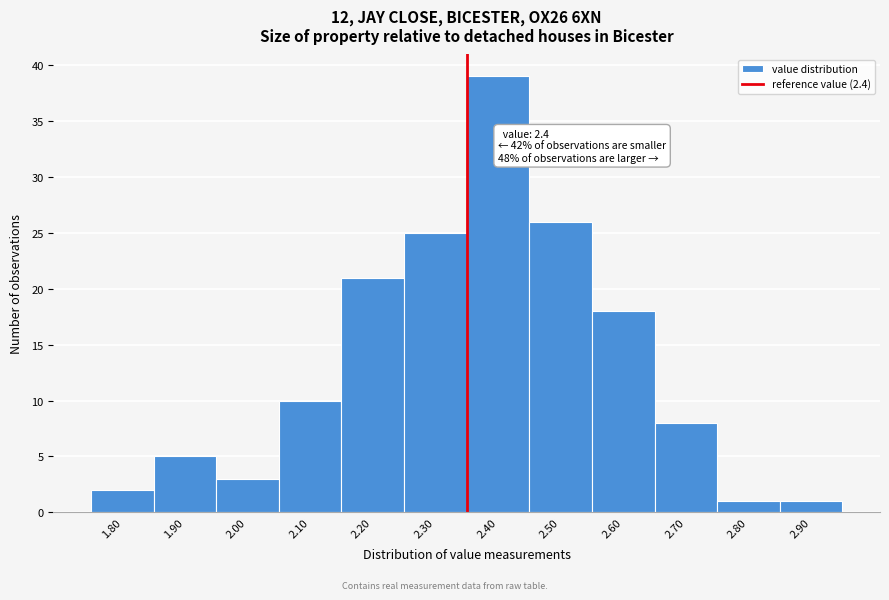

Reading left to right, list all the values displayed in this chart.

2	5	3	10	21	25	39	26	18	8	1	1